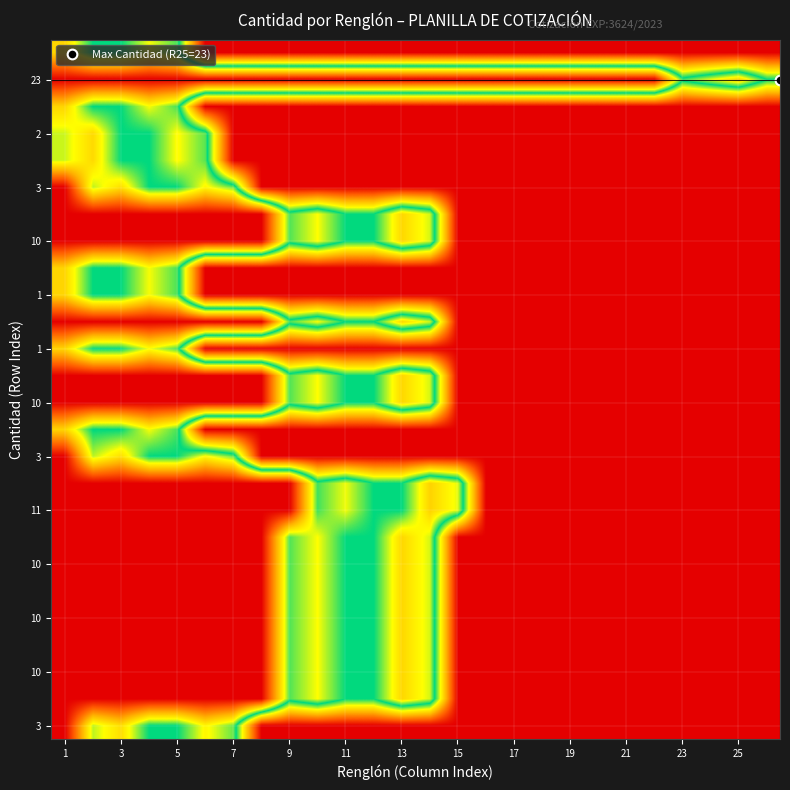

Which label corresponds to the smallest value in the chart?

1